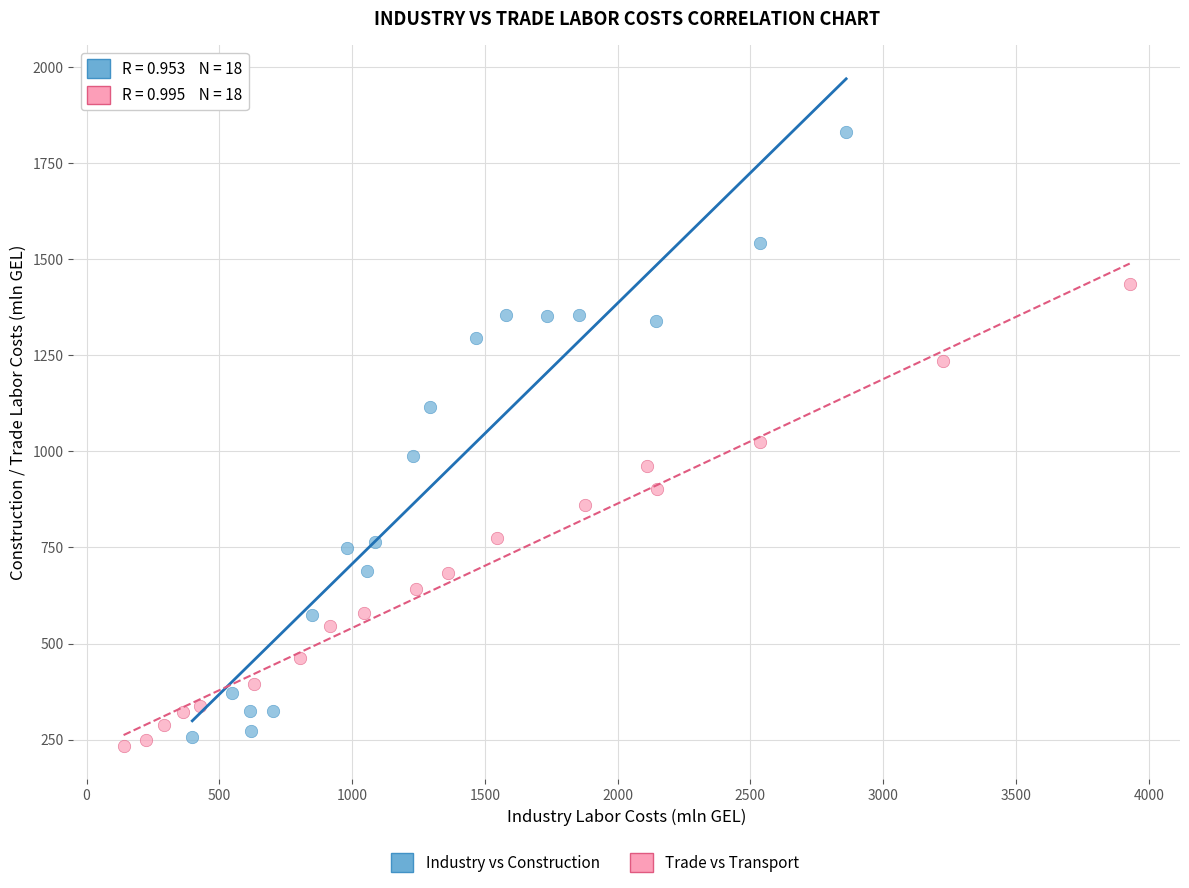

Which series reaches the minimum Y coordinate?

Trade vs Transport